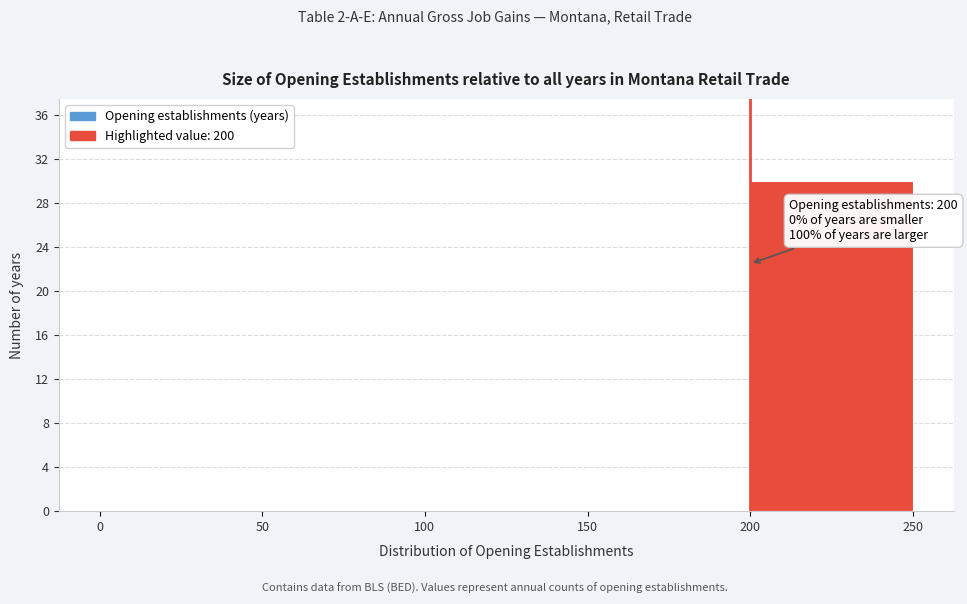

Over which range of the x-axis is the bar tallest?

200 to 250